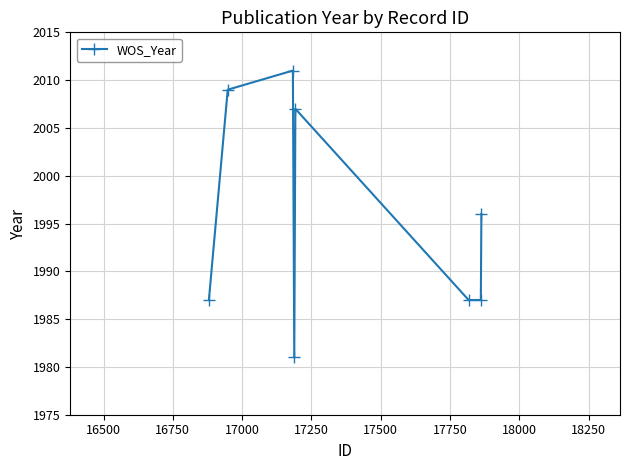

Reading left to right, extract all data points from this chart.

1987	2009	2011	1981	2007	1987	1987	1996